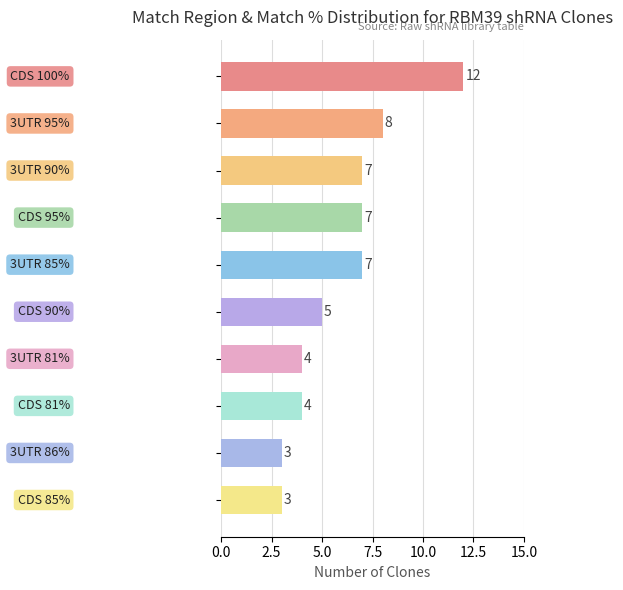

What is the greatest value displayed?

12